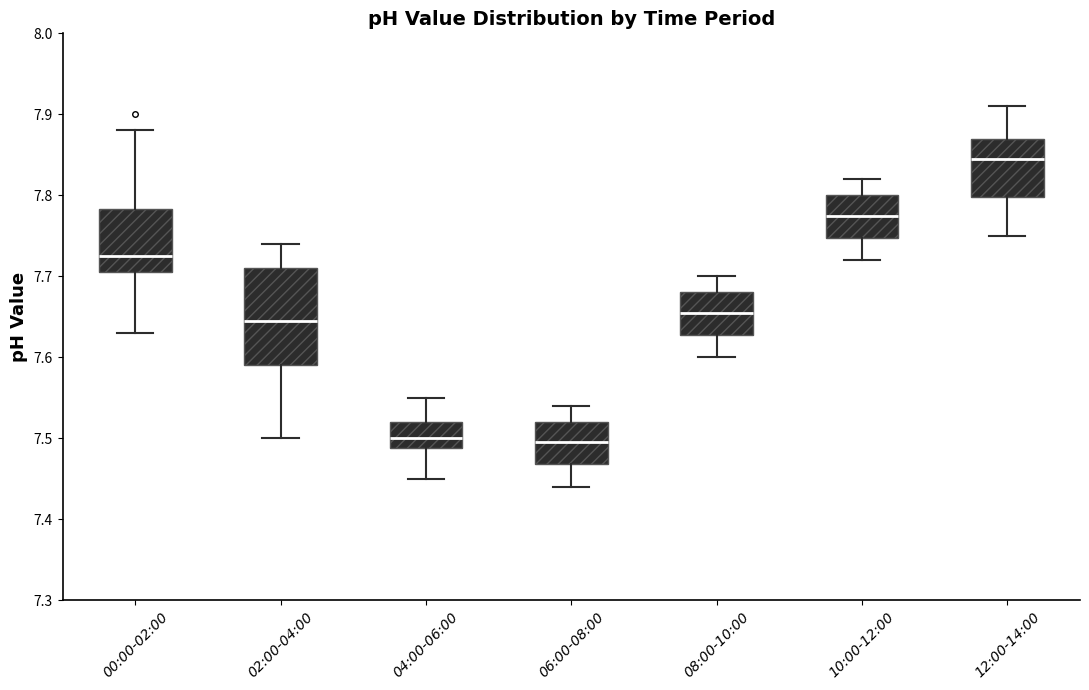

Where is the upper edge of the box for 08:00-10:00 on the y-axis? The values are not printed on the chart, so give them approximately, as read against the axis.

7.68